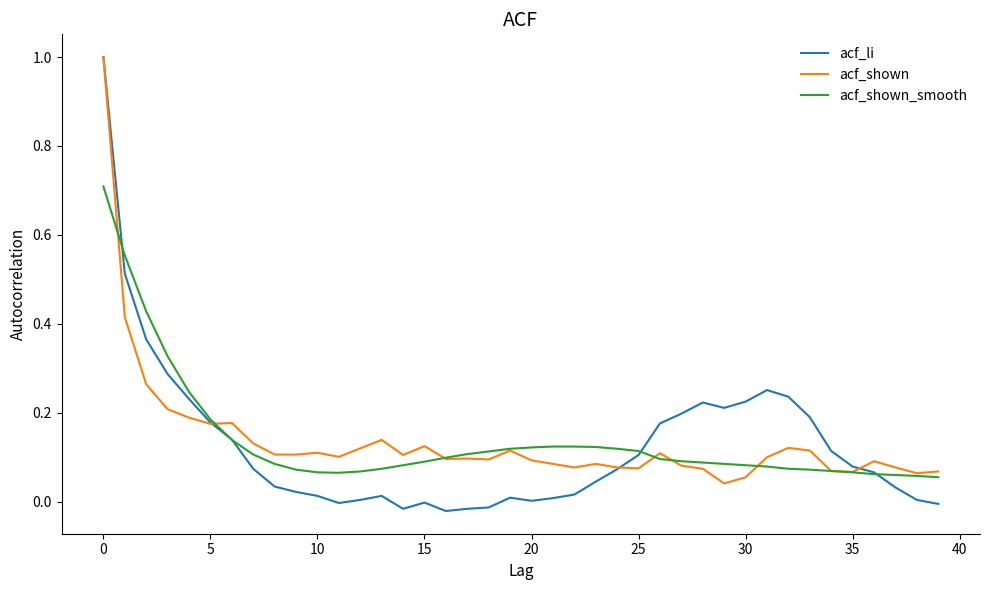

What is the label of the 37th point from the left?

36